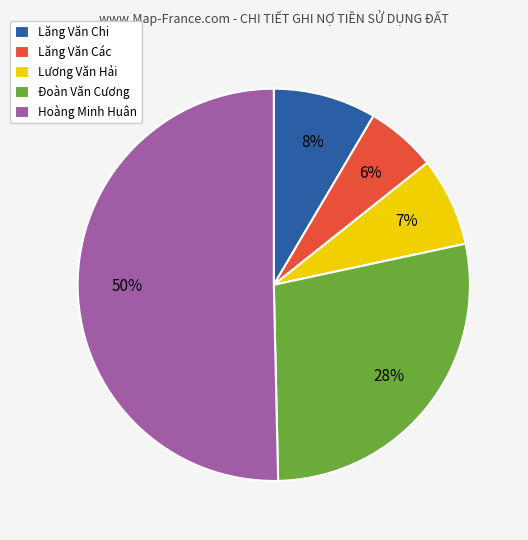

Between Lăng Văn Chi and Lương Văn Hải, which is larger?

Lăng Văn Chi